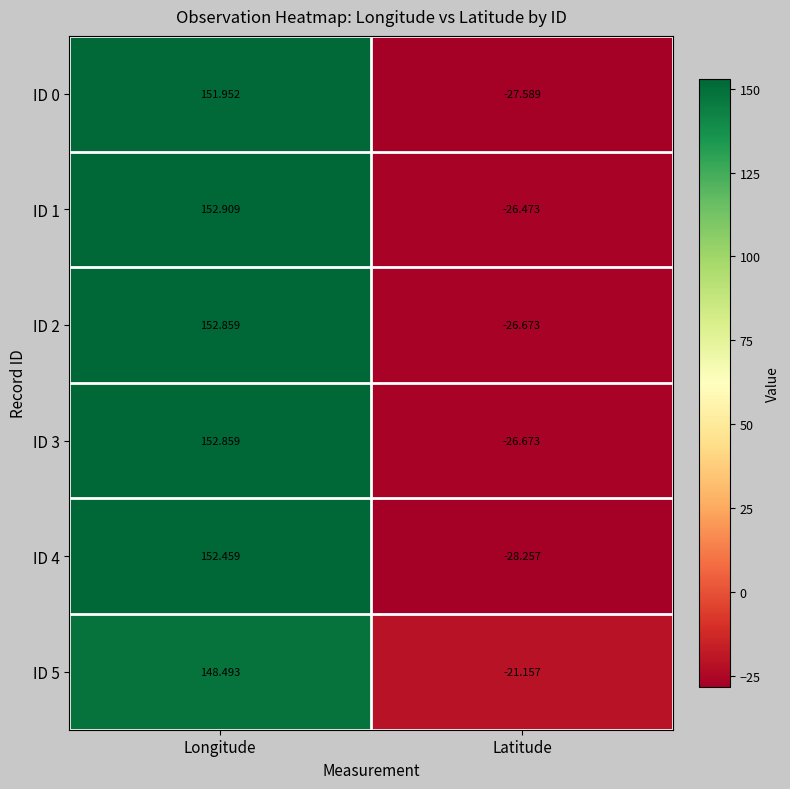

Between Longitude and Latitude, which series saw the biggest shift?

ID 4